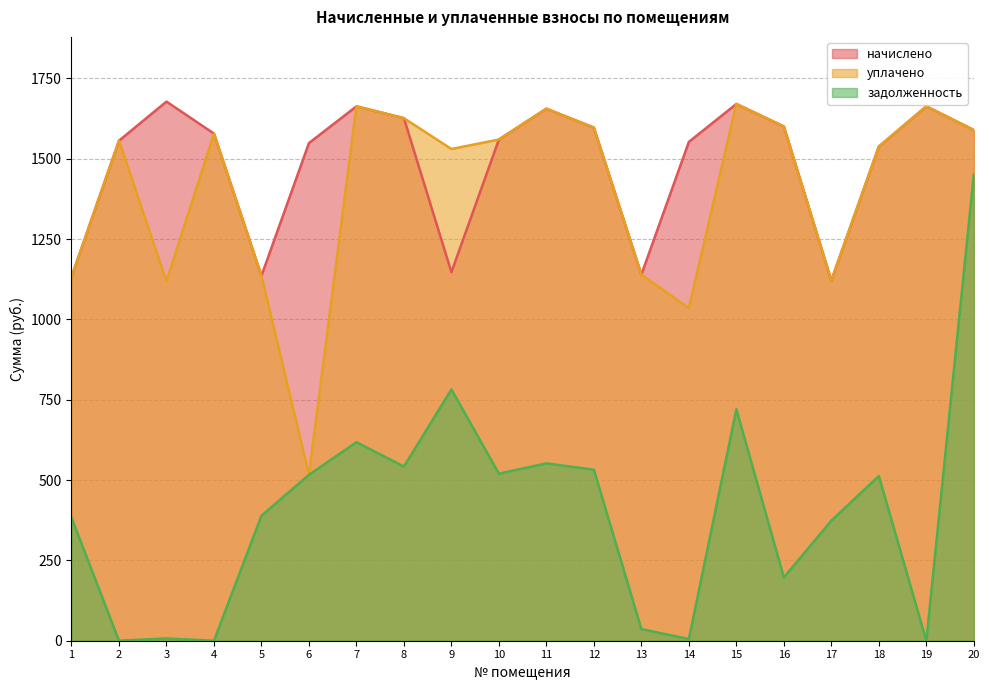

Reading left to right, what are all the values shown in this chart?

начислено: 1131.9	1555.9	1677.6	1578.0	1135.6	1548.5	1662.8	1626.0	1146.7	1559.6	1655.5	1596.5	1139.3	1552.2	1670.2	1600.2	1120.9	1537.5	1662.8	1589.1
уплачено: 1131.9	1555.9	1118.4	1578.0	1135.6	516.2	1662.8	1626.0	1530.0	1559.6	1655.5	1596.5	1139.3	1034.8	1670.2	1600.2	1120.9	1537.5	1662.8	1589.1
задолженность: 383.0	0.0	7.1	0.0	389.1	516.2	617.7	542.0	781.9	519.9	551.8	532.2	36.2	5.2	720.2	197.1	373.6	512.5	0.0	1450.8